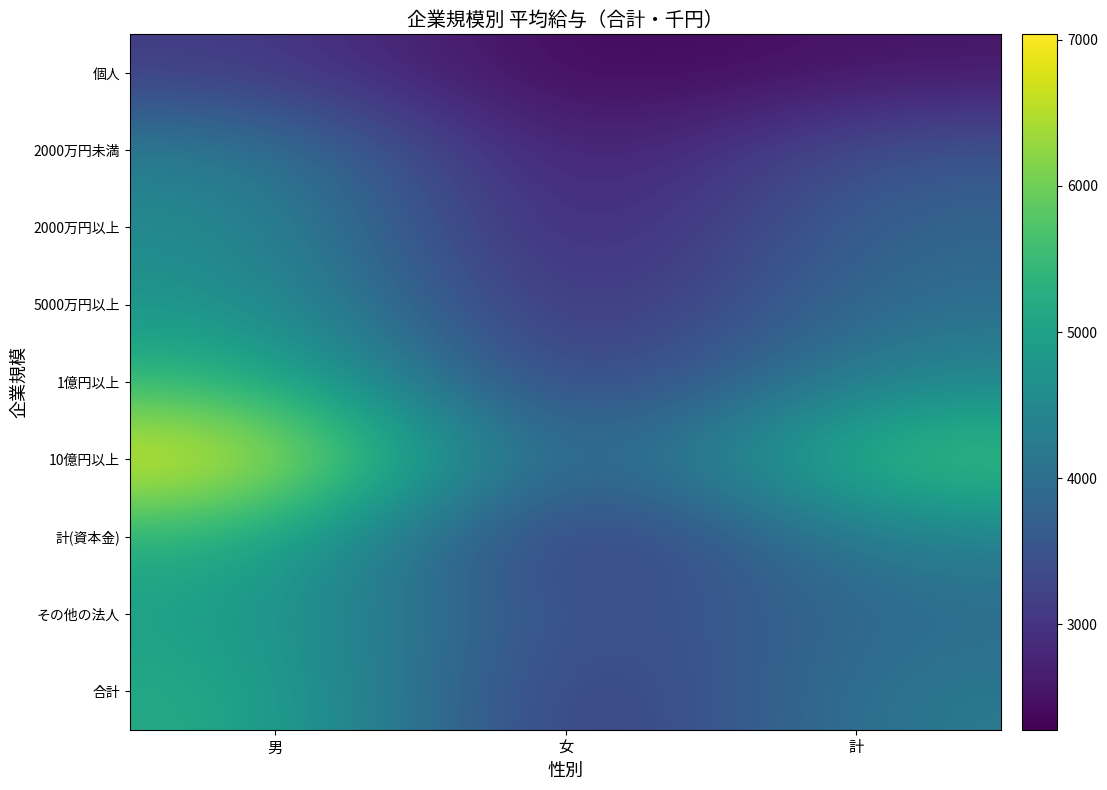

Reading right to left, extract all data points from this chart.

個人: 計=2562	女=2279	男=3148
2000万円未満: 計=3563	女=2352	男=4333
2000万円以上: 計=3880	女=2421	男=4612
5000万円以上: 計=4037	女=2611	男=4812
1億円以上: 計=4528	女=2775	男=5524
10億円以上: 計=5760	女=3119	男=7037
計(資本金): 計=4410	女=2651	男=5377
その他の法人: 計=3969	女=3119	男=5002
合計: 計=4234	女=2758	男=5262